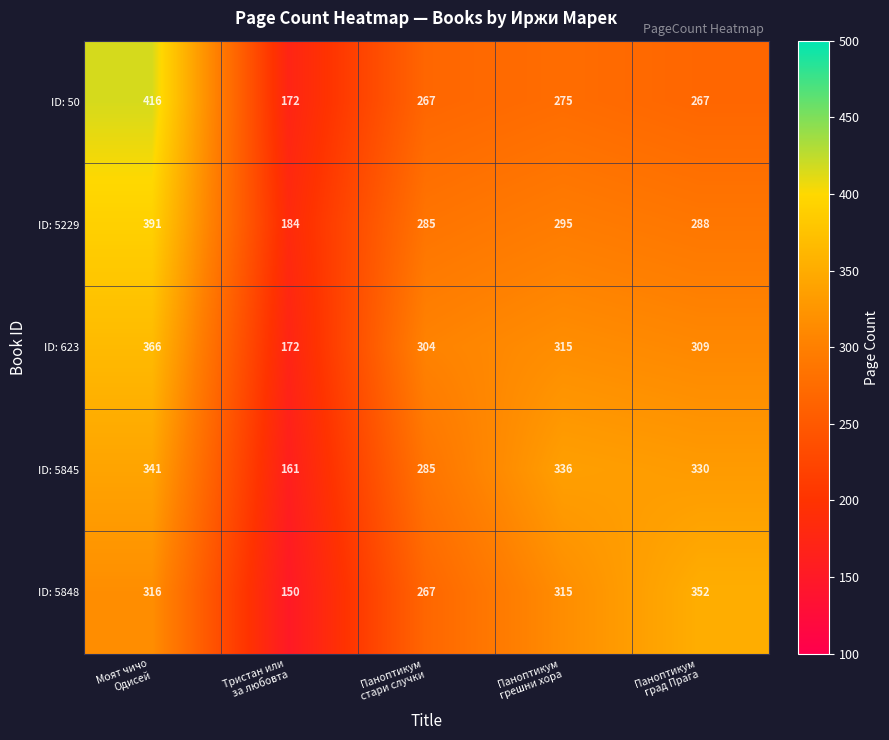

How many categories are shown in the chart?

5